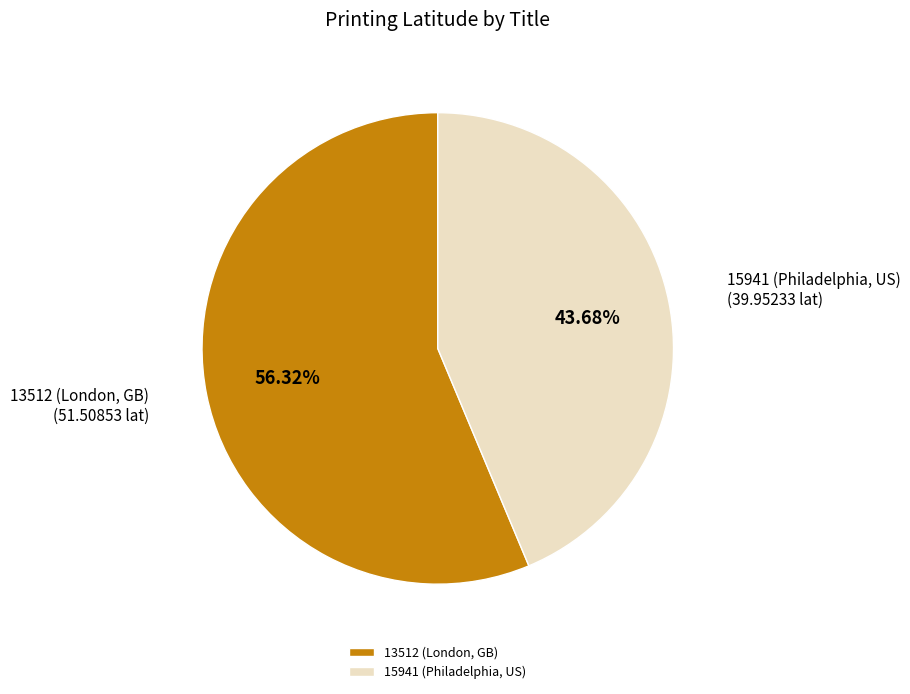

Which has a higher value, 13512 (London, GB) or 15941 (Philadelphia, US)?

13512 (London, GB)